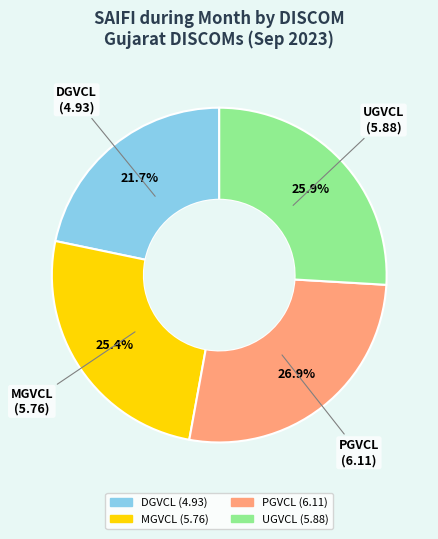

What percentage is the DGVCL slice, to the nearest percent?

22%